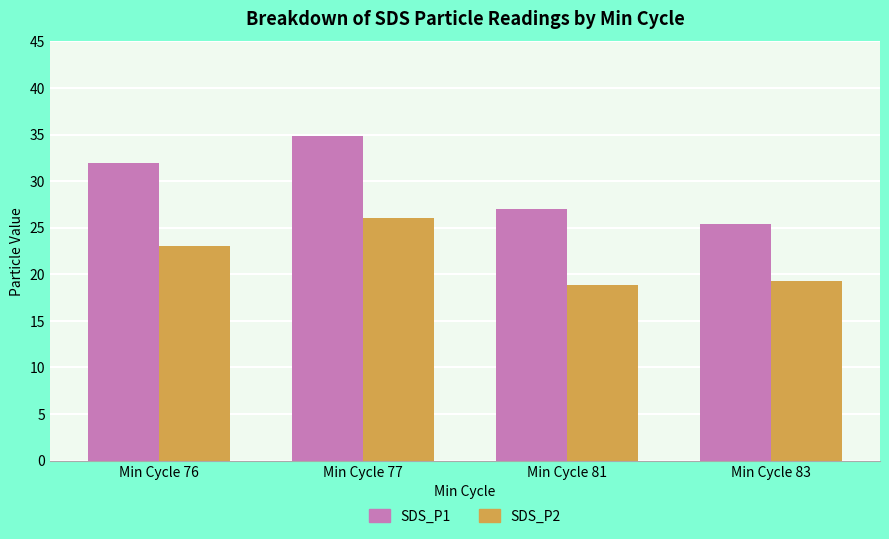

What is the difference between the maximum and minimum values in the SDS_P2 series?

7.1